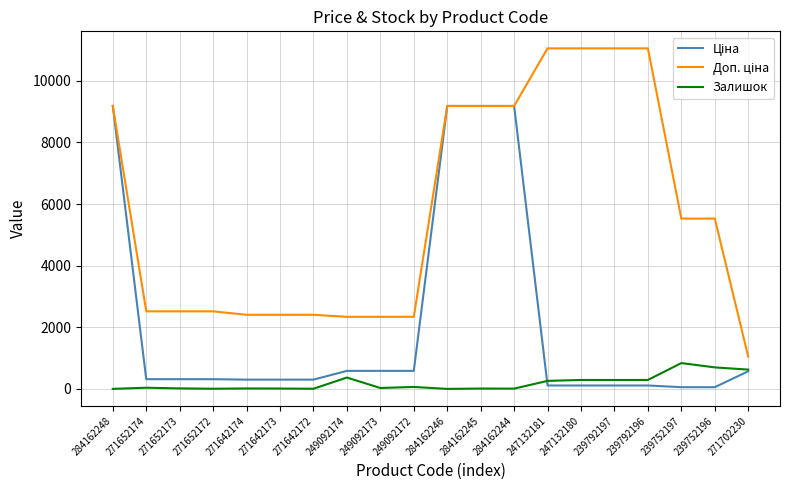

The Залишок series shows 0.0 at 284162246. True or false?

True